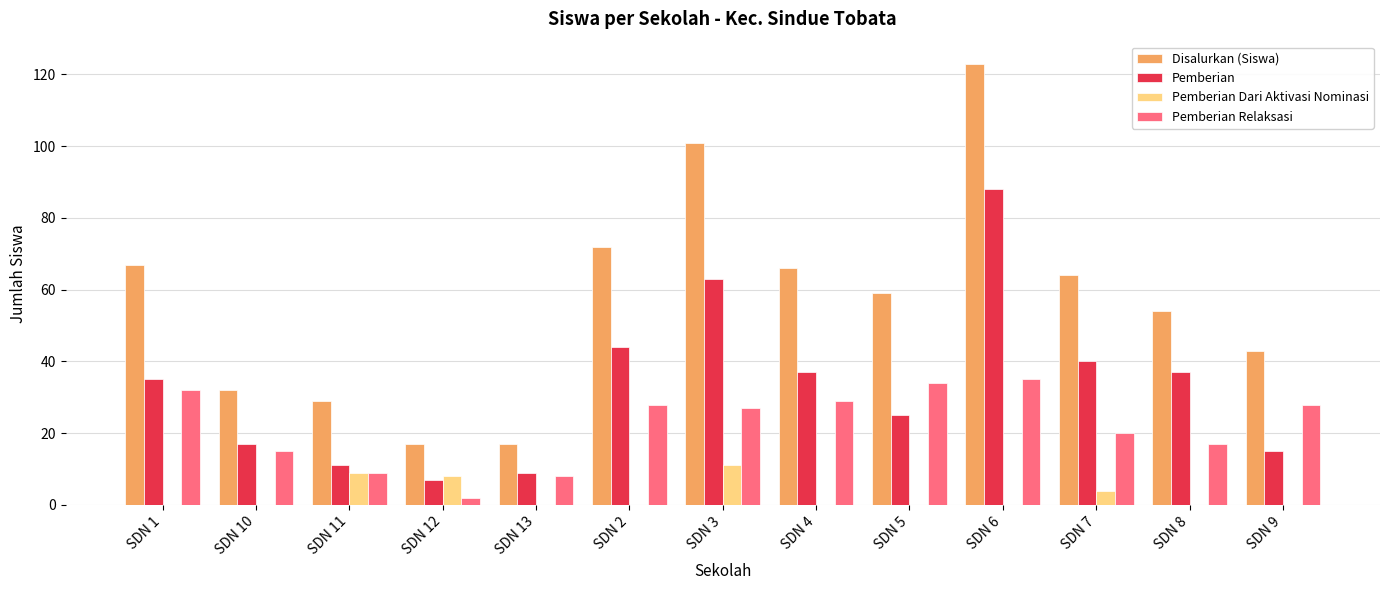

Which series has the widest spread of values?

Disalurkan (Siswa)